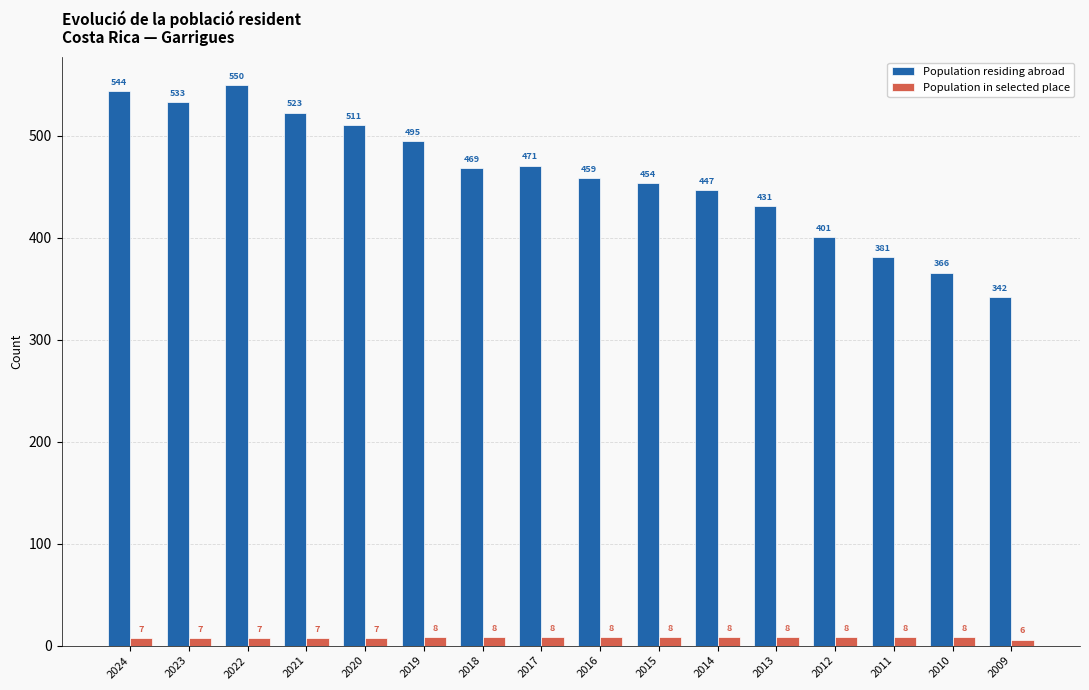

List the series in order of their peak value, lowest first.

Population in selected place, Population residing abroad